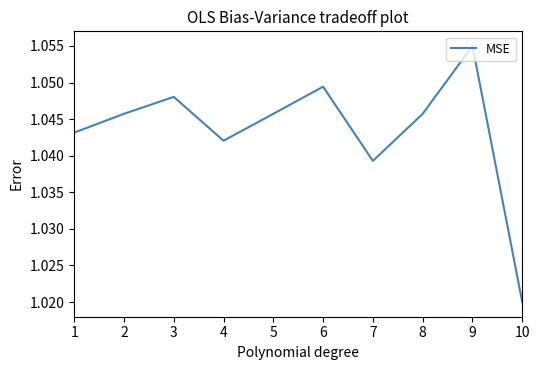

The value at 4 is 1.7. True or false?

False